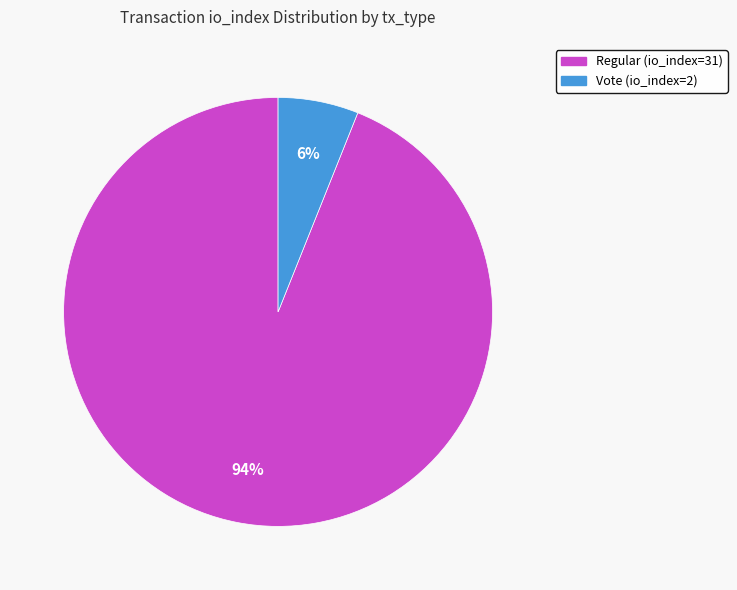

Rank the categories by value from highest to lowest.

Regular (io_index=31), Vote (io_index=2)